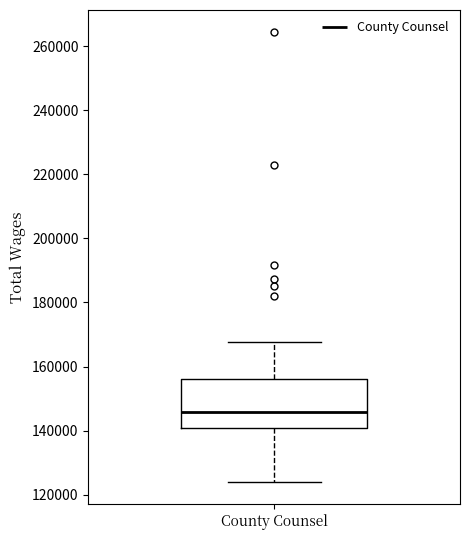

Read this box plot against the y-axis: the position of the median line, the range covered by the box, and the ends of both whiskers. The values are not printed on the chart, so give them approximately, as read against the axis.

median 146000, box 140000 to 156000, whiskers 124000 to 168000